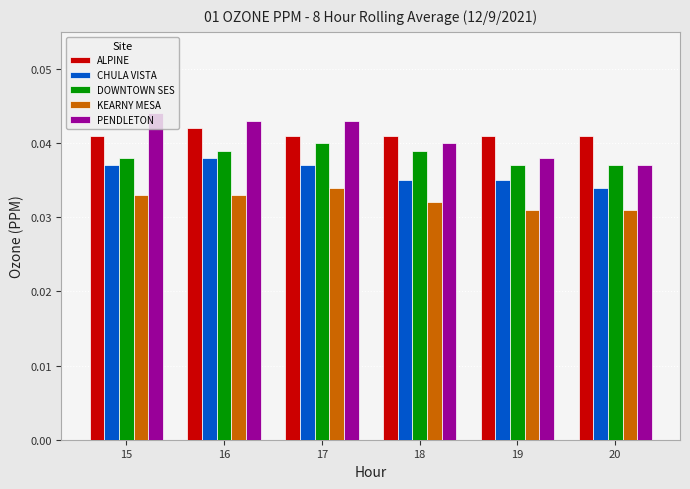

How many groups of bars are there?

6